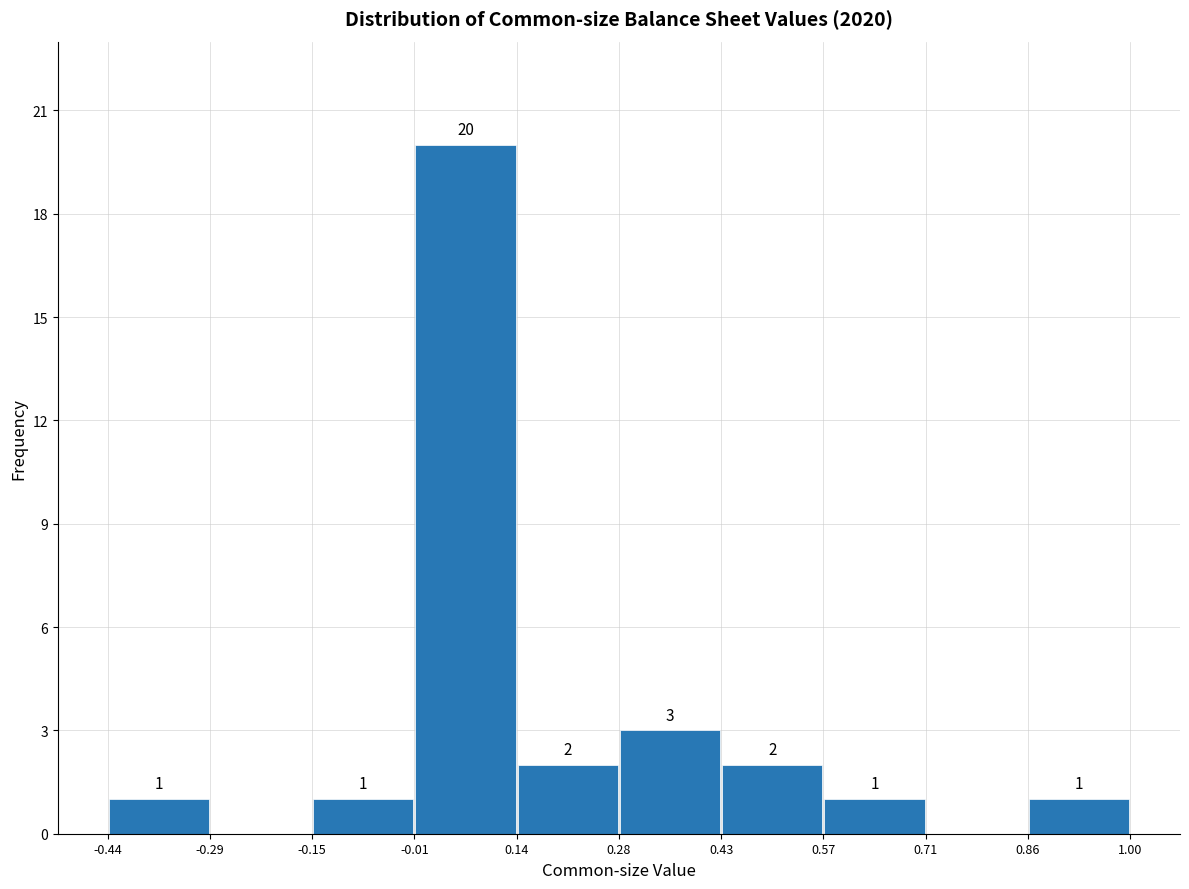

Over which range of the x-axis is the bar tallest?

-0.01 to 0.14